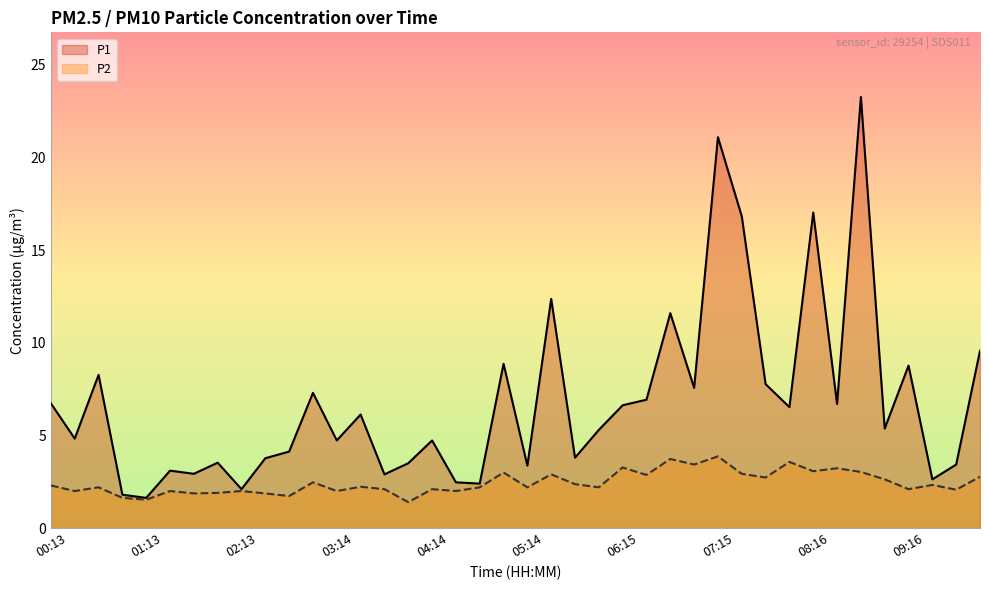

Reading right to left, transcribe all the data shown in this chart.

P1: 9.6	3.4	2.6	8.8	5.4	23.3	6.7	17.0	6.5	7.8	16.8	21.1	7.6	11.6	6.9	6.6	5.3	3.8	12.4	3.4	8.9	2.4	2.5	4.7	3.5	2.9	6.1	4.7	7.3	4.1	3.8	2.1	3.5	2.9	3.1	1.6	1.8	8.3	4.8	6.7
P2: 2.8	2.1	2.3	2.1	2.6	3.0	3.2	3.1	3.6	2.7	2.9	3.9	3.4	3.7	2.9	3.3	2.2	2.4	2.9	2.2	3.0	2.2	2.0	2.1	1.4	2.1	2.2	2.0	2.5	1.7	1.9	2.0	1.9	1.9	2.0	1.5	1.6	2.2	2.0	2.3